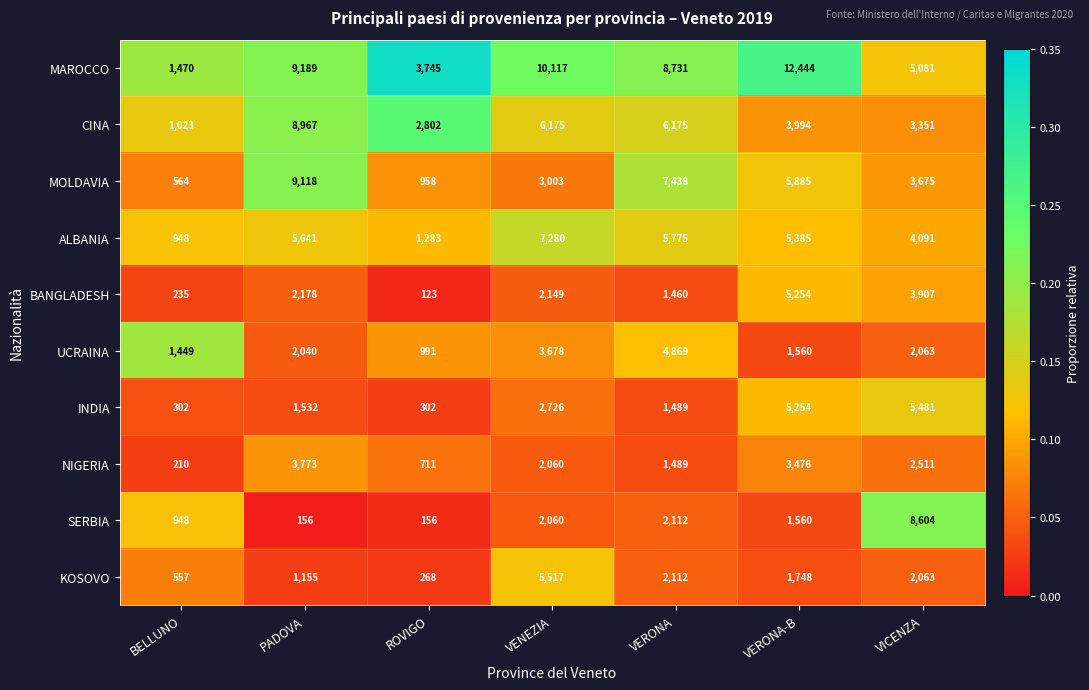

List the labels in order of BANGLADESH value, largest first.

VERONA-B, VICENZA, PADOVA, VENEZIA, VERONA, BELLUNO, ROVIGO